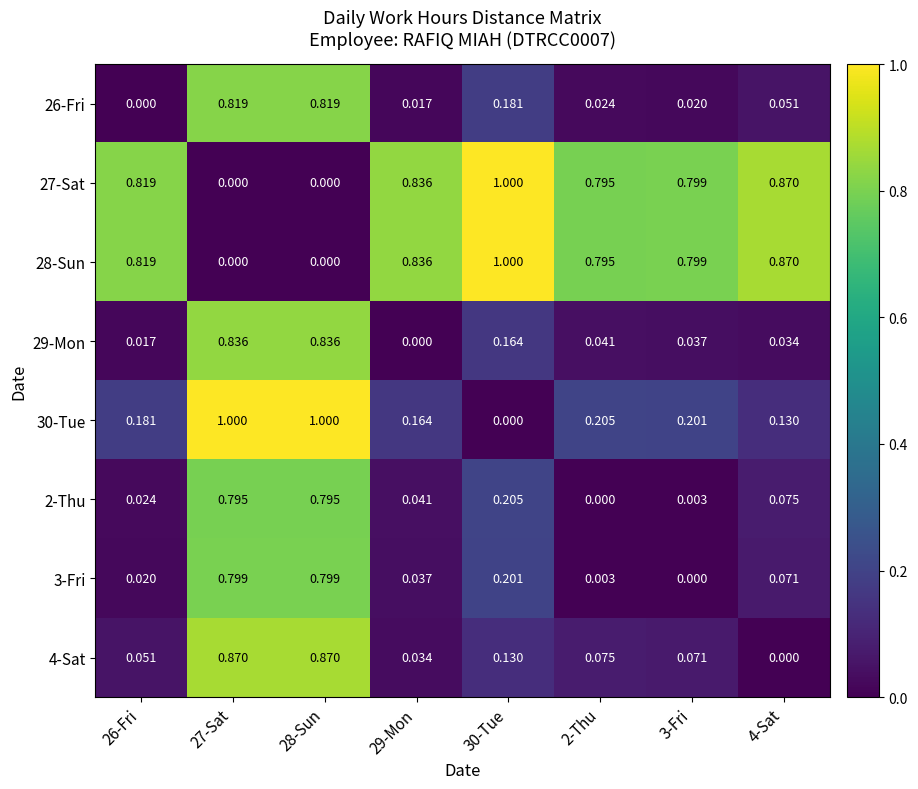

At how many categories does at least one series exceed 0?

8